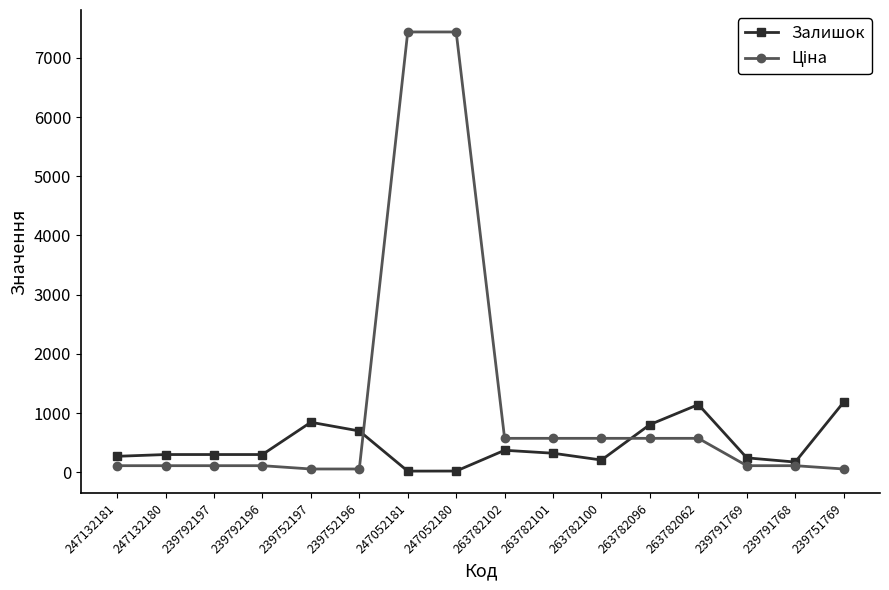

What is the spread (max minus min) of values at 263782101?

251.5